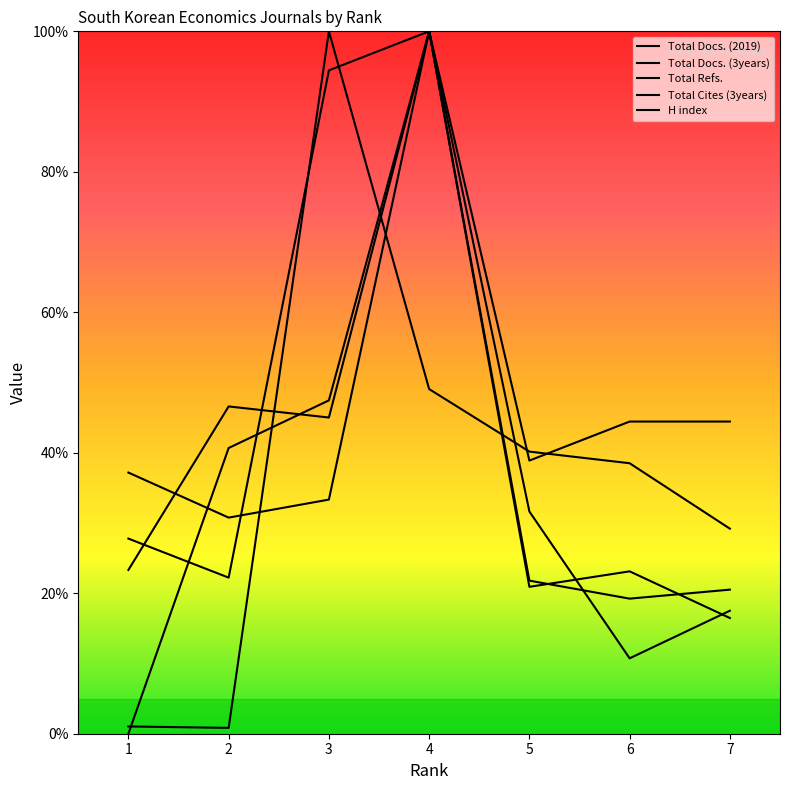

Which category has the lowest value in the Total Docs. (3years) series?

6